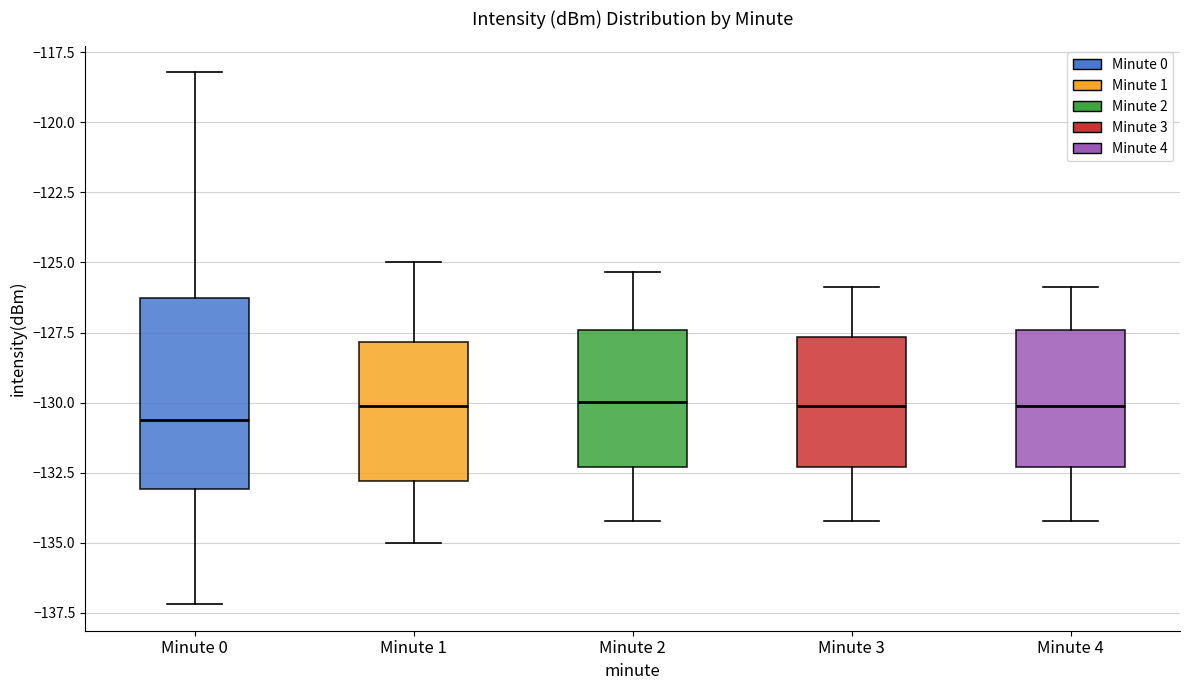

Reading left to right, transcribe this box plot: for each box, give where its median line is, the range the box spans, and where its two whiskers end, as read against the y-axis. The values are not printed on the chart, so give them approximately, as read against the axis.

Minute 0: median -130.5, box -133.0 to -126.5, whiskers -137.0 to -118.0
Minute 1: median -130.0, box -133.0 to -128.0, whiskers -135.0 to -125.0
Minute 2: median -130.0, box -132.5 to -127.5, whiskers -134.0 to -125.5
Minute 3: median -130.0, box -132.5 to -127.5, whiskers -134.0 to -126.0
Minute 4: median -130.0, box -132.5 to -127.5, whiskers -134.0 to -126.0